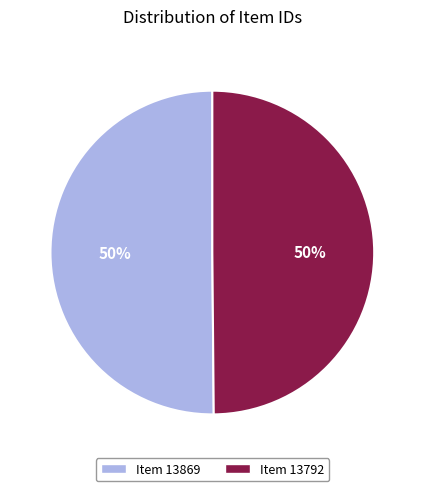

To the nearest percent, what is the average slice percentage?

50%